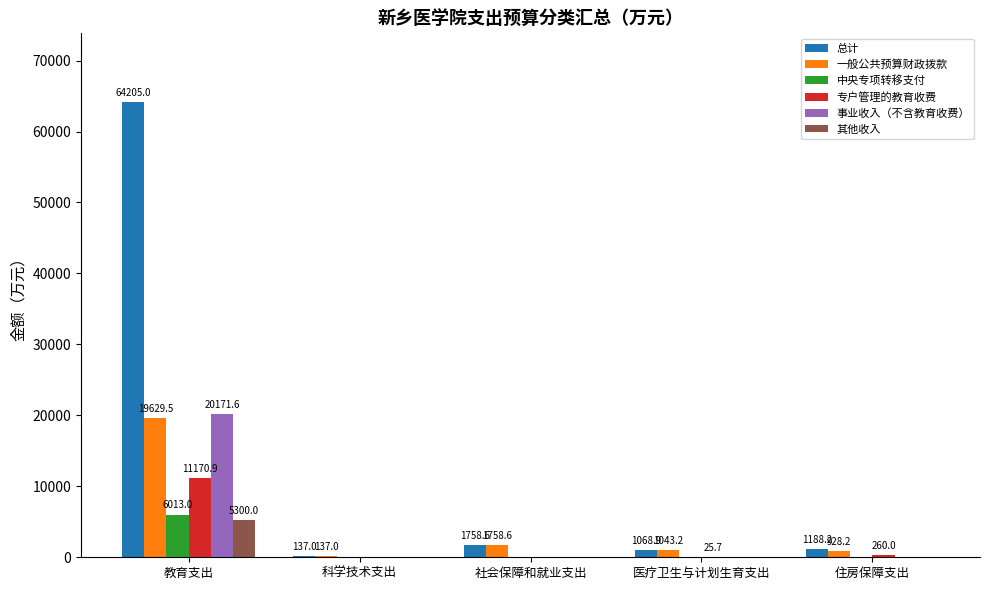

At which category does the chart reach its peak across all series?

教育支出